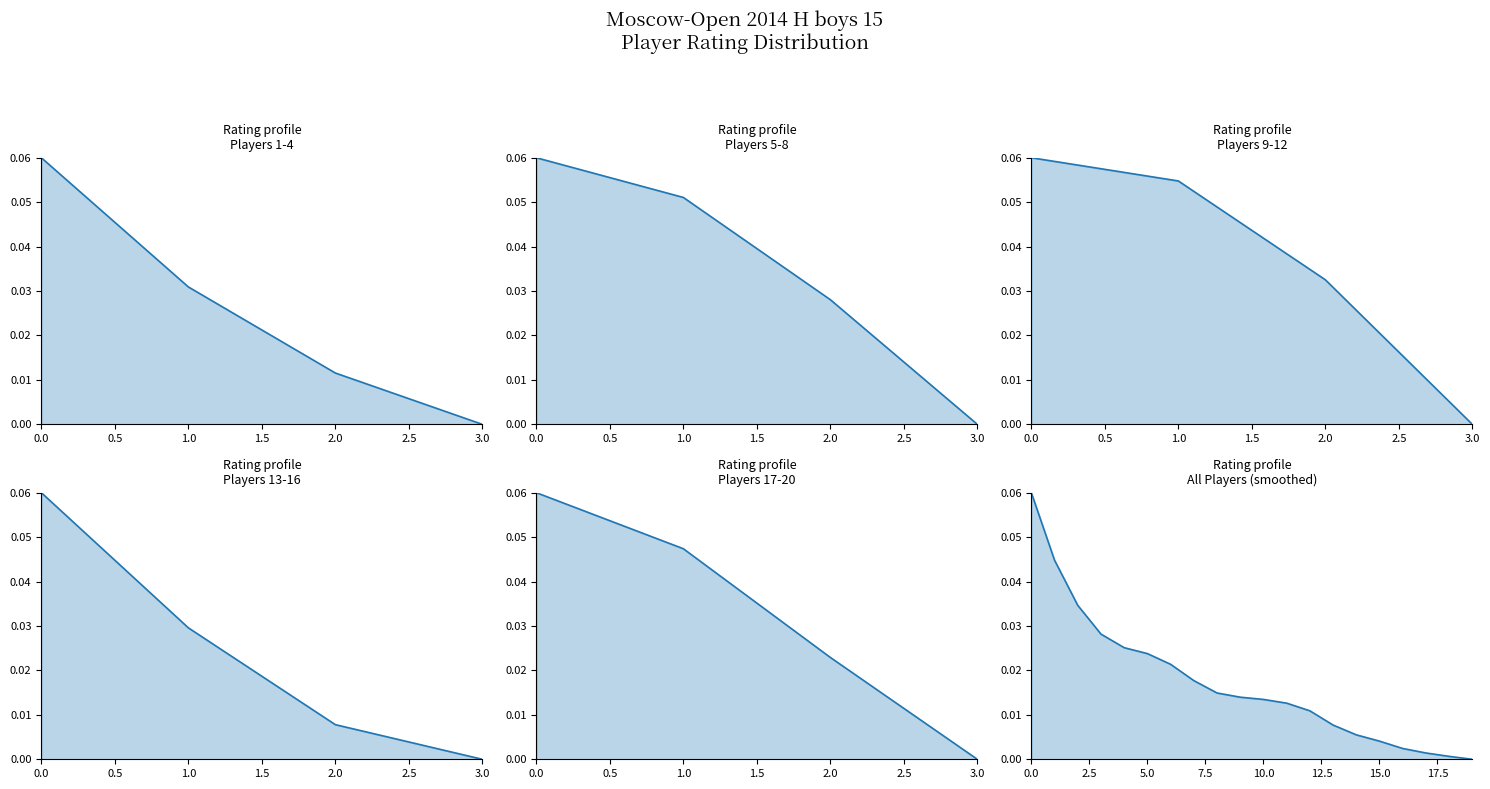

Which label corresponds to the smallest value in the chart?

20